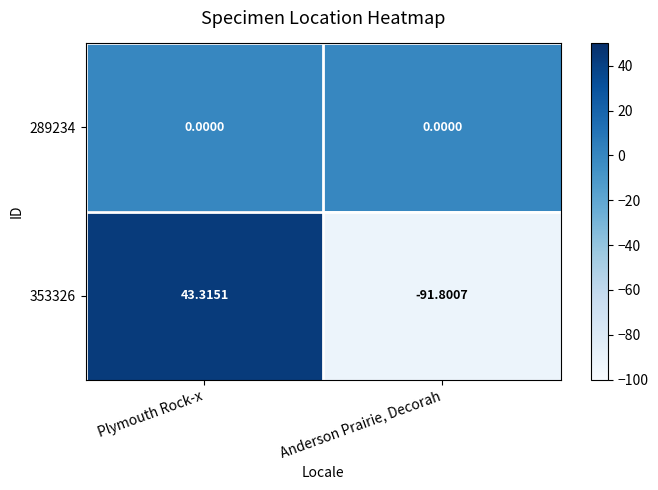

Which series has the widest spread of values?

353326